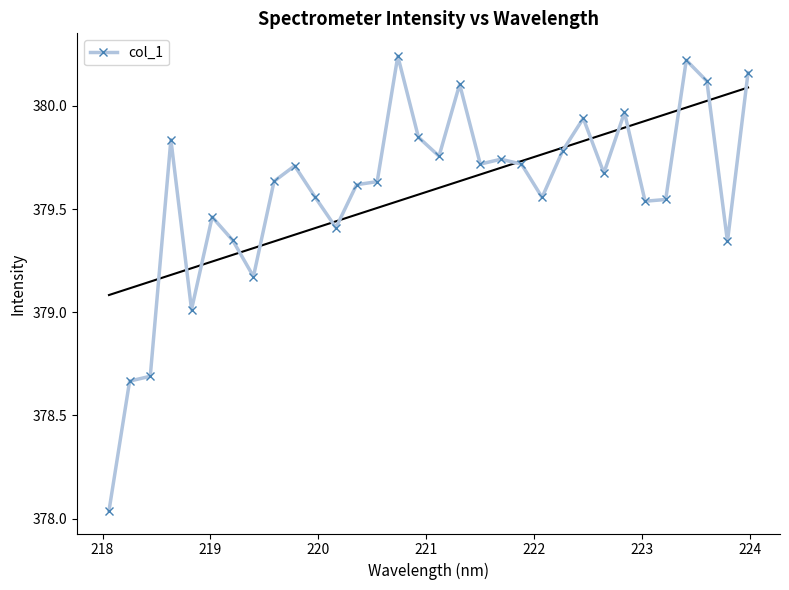

What is the difference between the maximum and second lowest values?

1.6